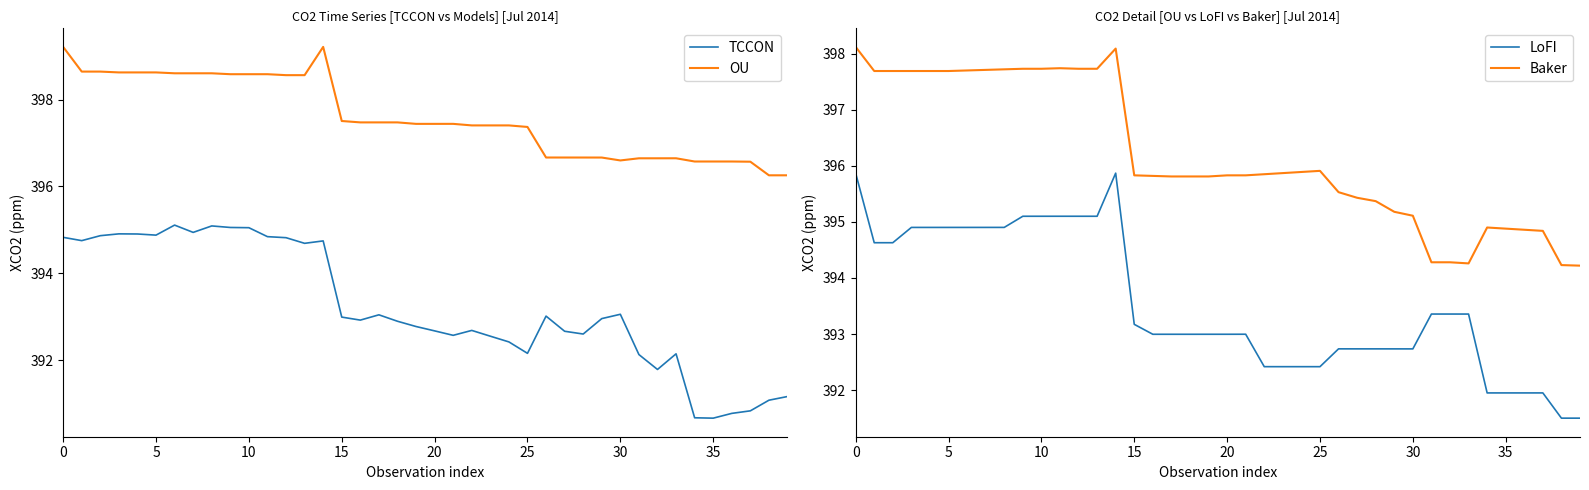

Does the chart have visible grid lines?

No